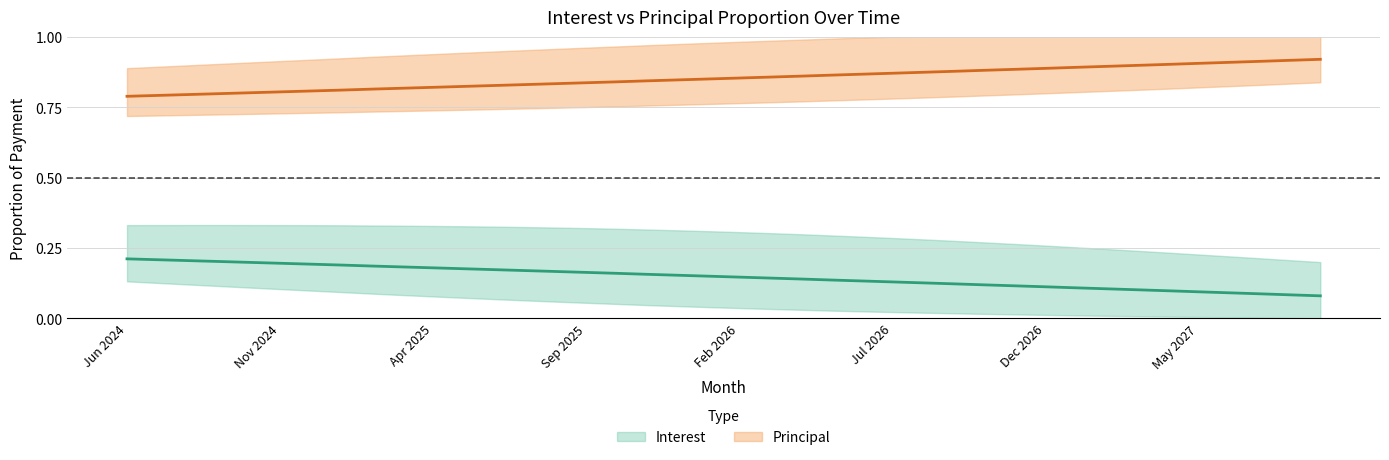

Is the value of Interest at Mar 2027 greater than the value of Principal at Apr 2027?

No